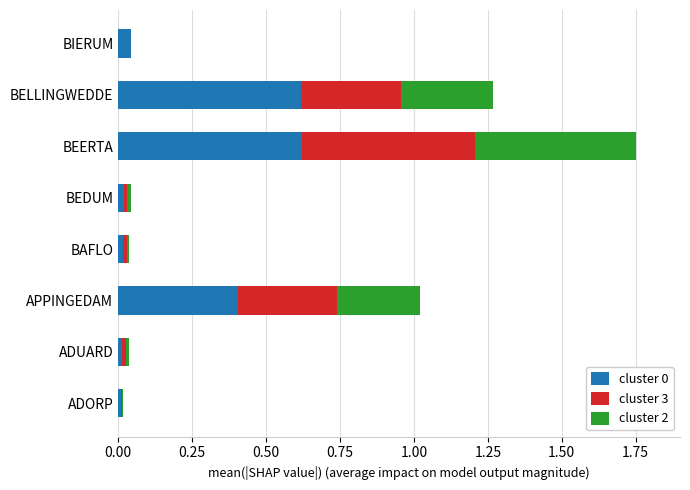

Is it true that cluster 0 equals 0.7 at APPINGEDAM?

False